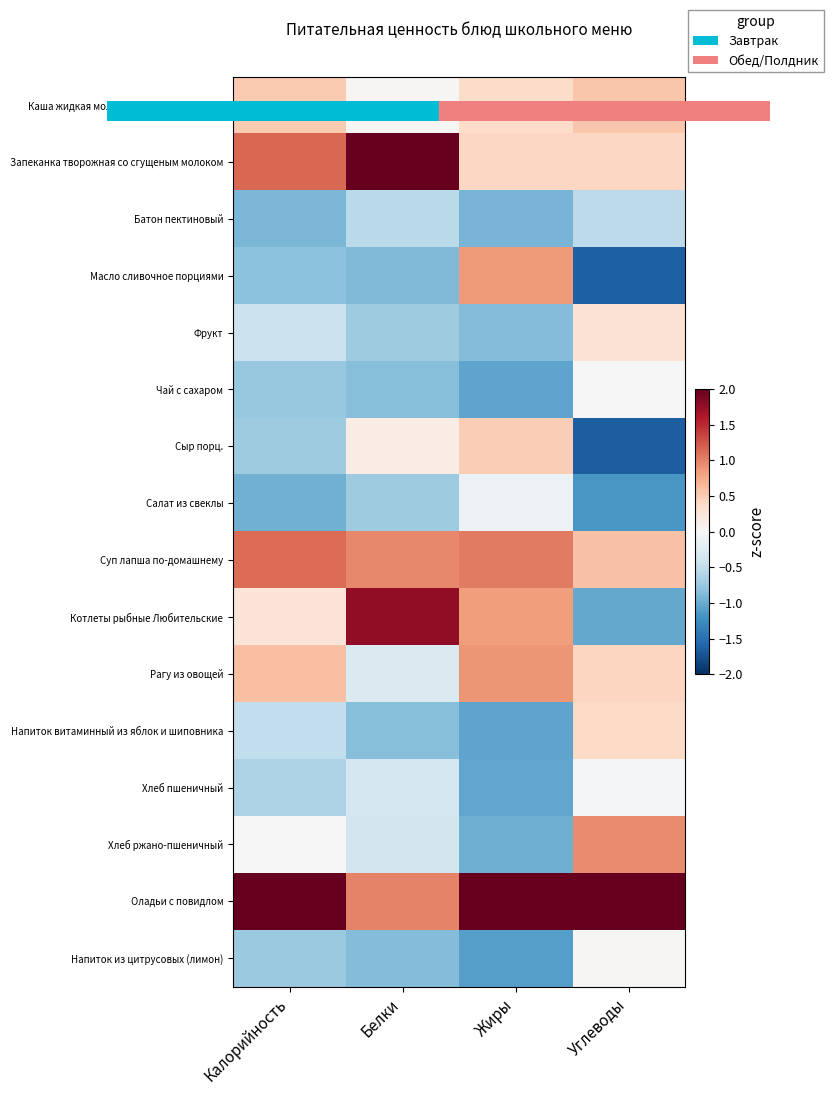

Reading left to right, list all the values displayed in this chart.

Каша жидкая молочная из манной крупы: Калорийность=0.5	Белки=0.0	Жиры=0.4	Углеводы=0.6
Запеканка творожная со сгущеным молоком: Калорийность=1.1	Белки=2.5	Жиры=0.4	Углеводы=0.4
Батон пектиновый: Калорийность=-0.9	Белки=-0.5	Жиры=-0.9	Углеводы=-0.5
Масло сливочное порциями: Калорийность=-0.8	Белки=-0.9	Жиры=0.9	Углеводы=-1.6
Фрукт: Калорийность=-0.4	Белки=-0.7	Жиры=-0.9	Углеводы=0.3
Чай с сахаром: Калорийность=-0.8	Белки=-0.9	Жиры=-1.1	Углеводы=-0.0
Сыр порц.: Калорийность=-0.7	Белки=0.1	Жиры=0.5	Углеводы=-1.6
Салат из свеклы: Калорийность=-1.0	Белки=-0.7	Жиры=-0.1	Углеводы=-1.2
Суп лапша по-домашнему: Калорийность=1.1	Белки=1.0	Жиры=1.0	Углеводы=0.6
Котлеты рыбные Любительские: Калорийность=0.3	Белки=1.8	Жиры=0.8	Углеводы=-1.0
Рагу из овощей: Калорийность=0.6	Белки=-0.3	Жиры=0.9	Углеводы=0.4
Напиток витаминный из яблок и шиповника: Калорийность=-0.5	Белки=-0.8	Жиры=-1.1	Углеводы=0.4
Хлеб пшеничный: Калорийность=-0.6	Белки=-0.4	Жиры=-1.0	Углеводы=-0.0
Хлеб ржано-пшеничный: Калорийность=0.0	Белки=-0.4	Жиры=-1.0	Углеводы=0.9
Оладьи с повидлом: Калорийность=2.8	Белки=1.0	Жиры=2.3	Углеводы=2.4
Напиток из цитрусовых (лимон): Калорийность=-0.7	Белки=-0.9	Жиры=-1.1	Углеводы=0.0